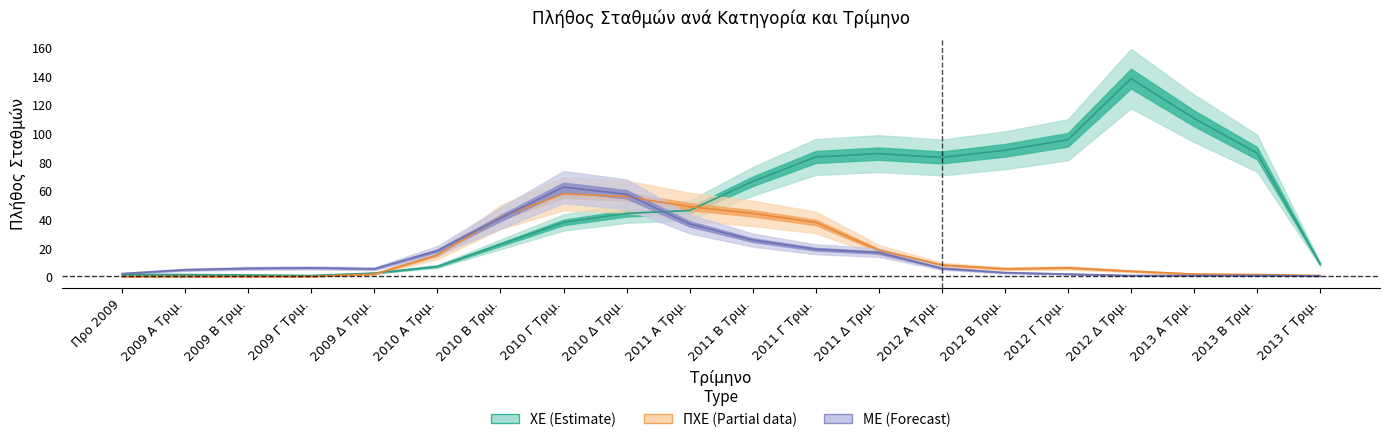

How many series are shown in this chart?

3